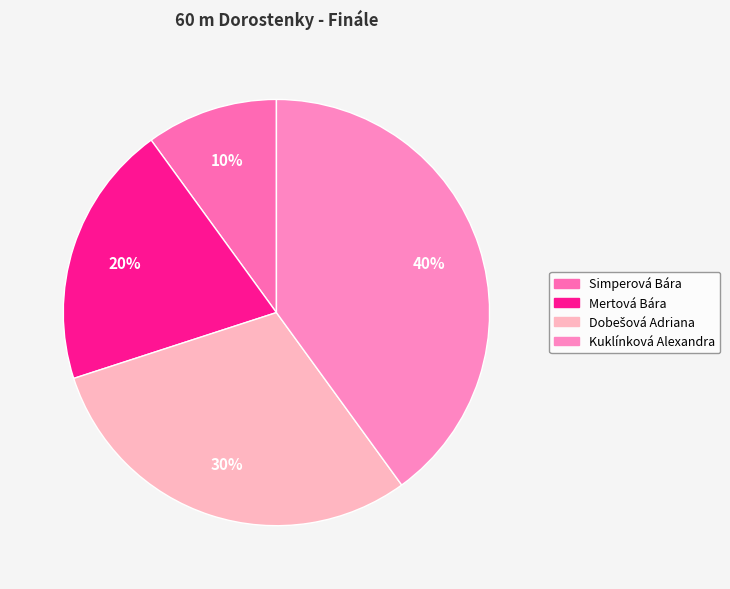

True or false: Mertová Bára accounts for 29% of the total.

False